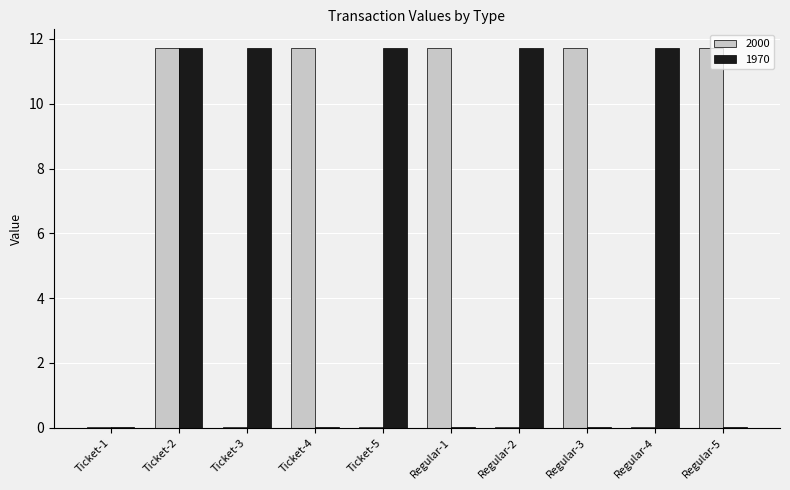

Count the number of data series in this chart.

2